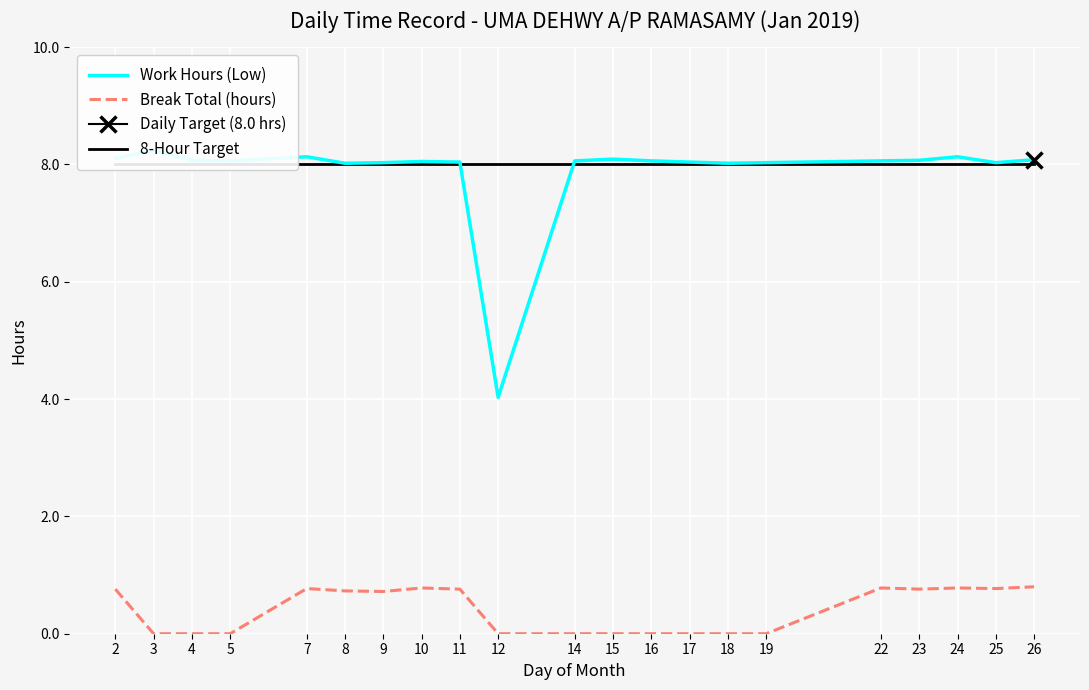

What is the maximum value for Break Total (hours)?

0.8